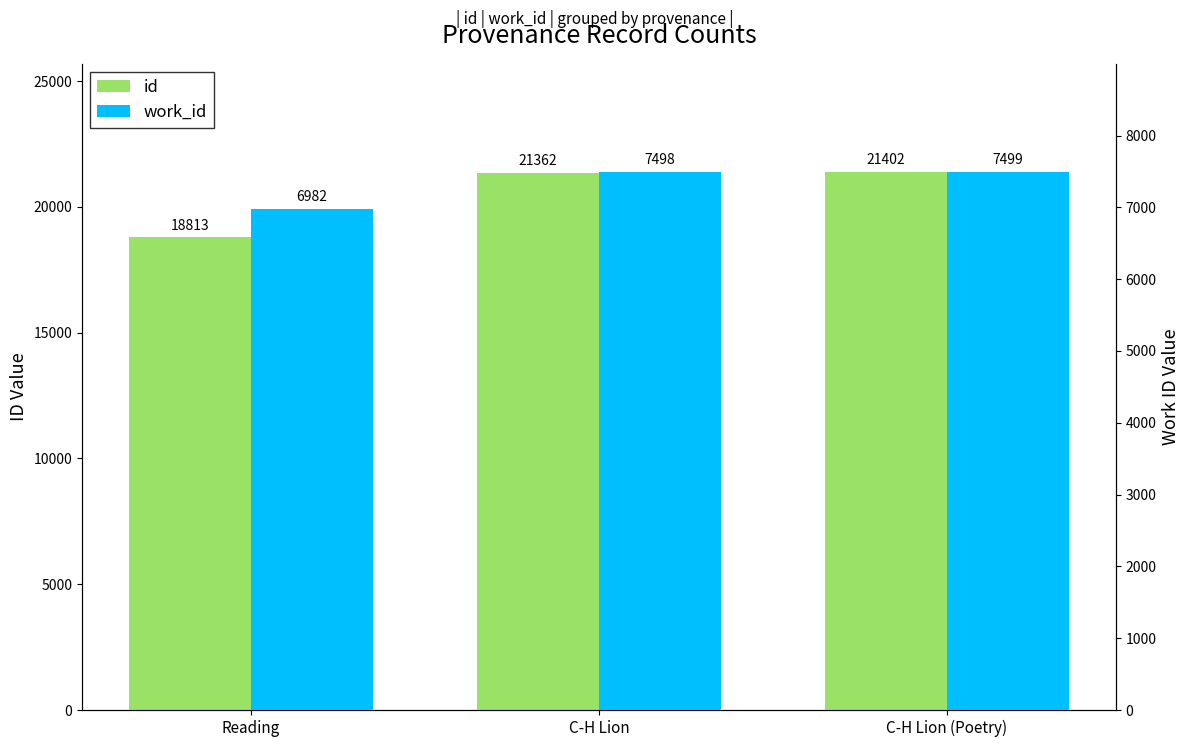

How many bars are there in each group?

2